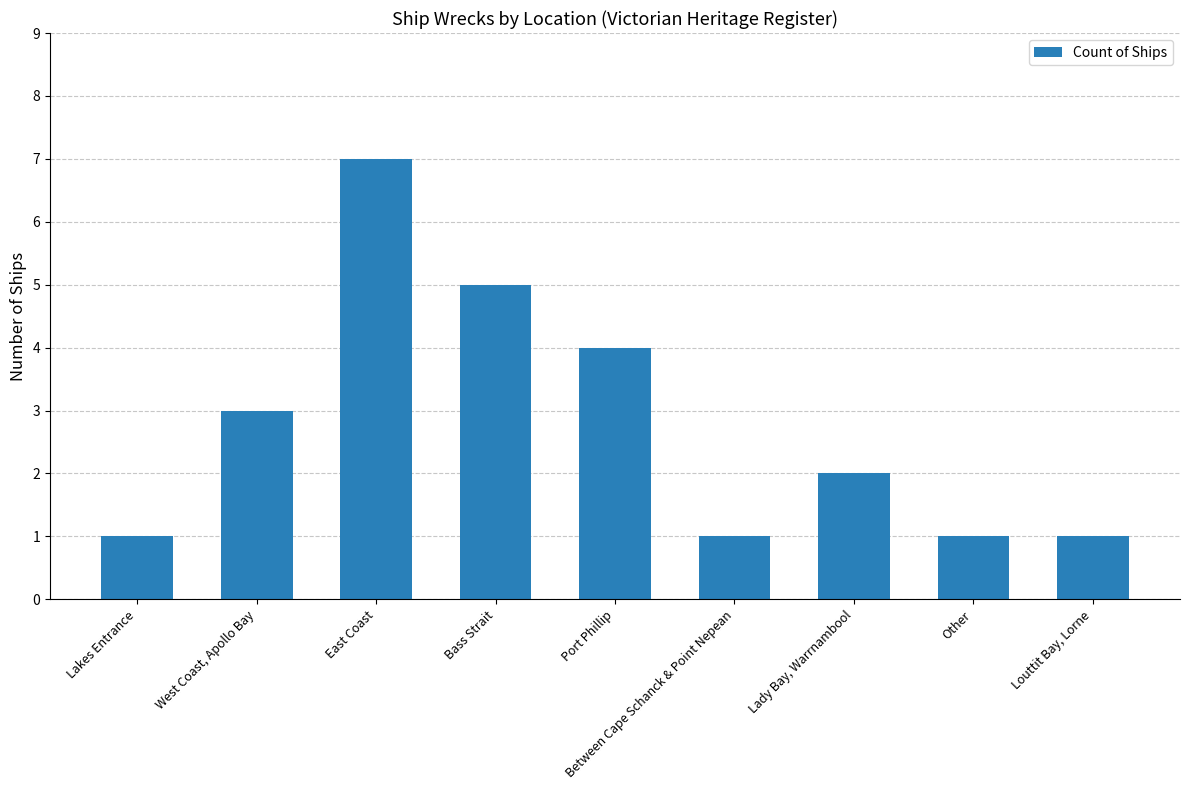

Reading left to right, list all the values displayed in this chart.

1	3	7	5	4	1	2	1	1